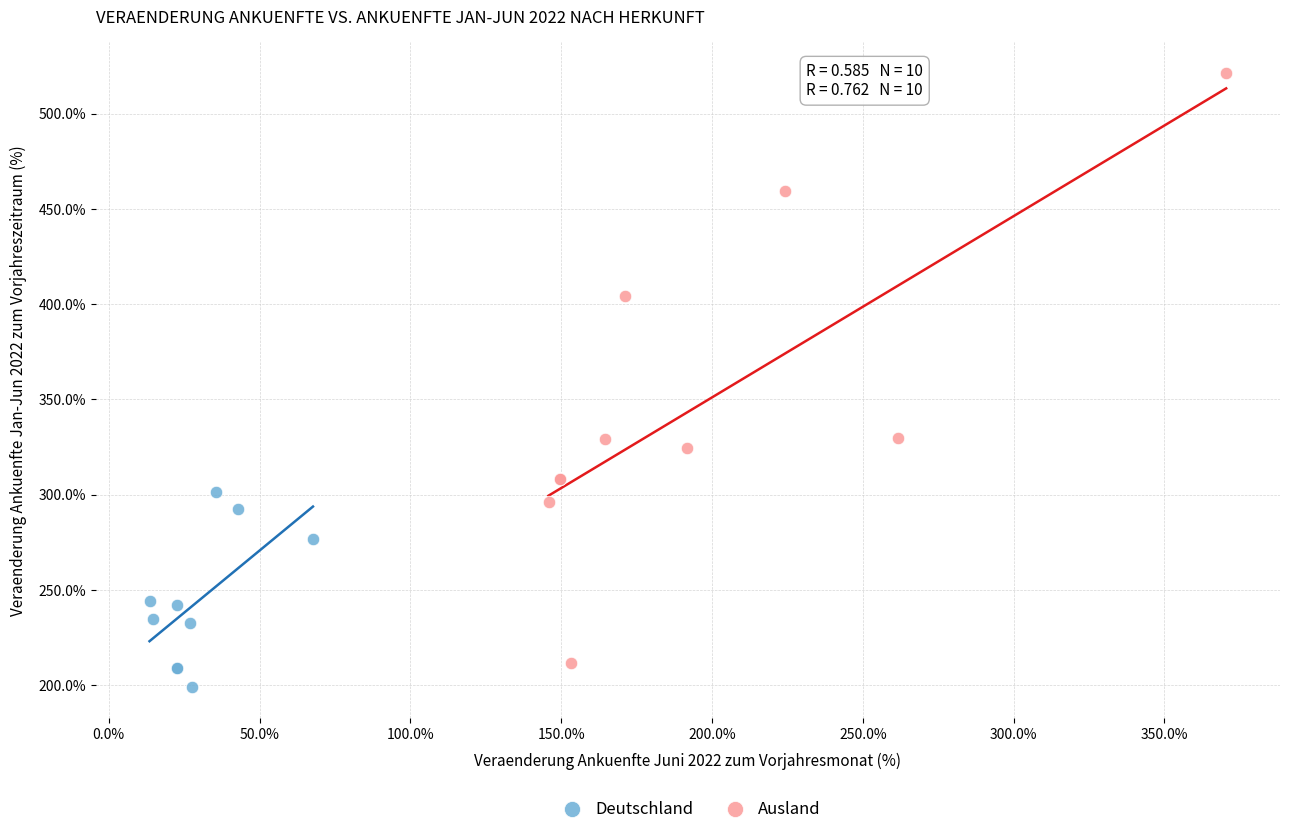

Which series has the widest spread of Y values?

Ausland